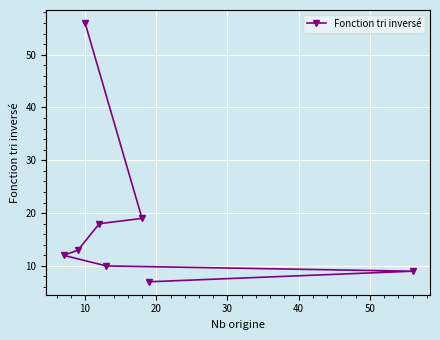

What is the maximum value shown in the chart?

56